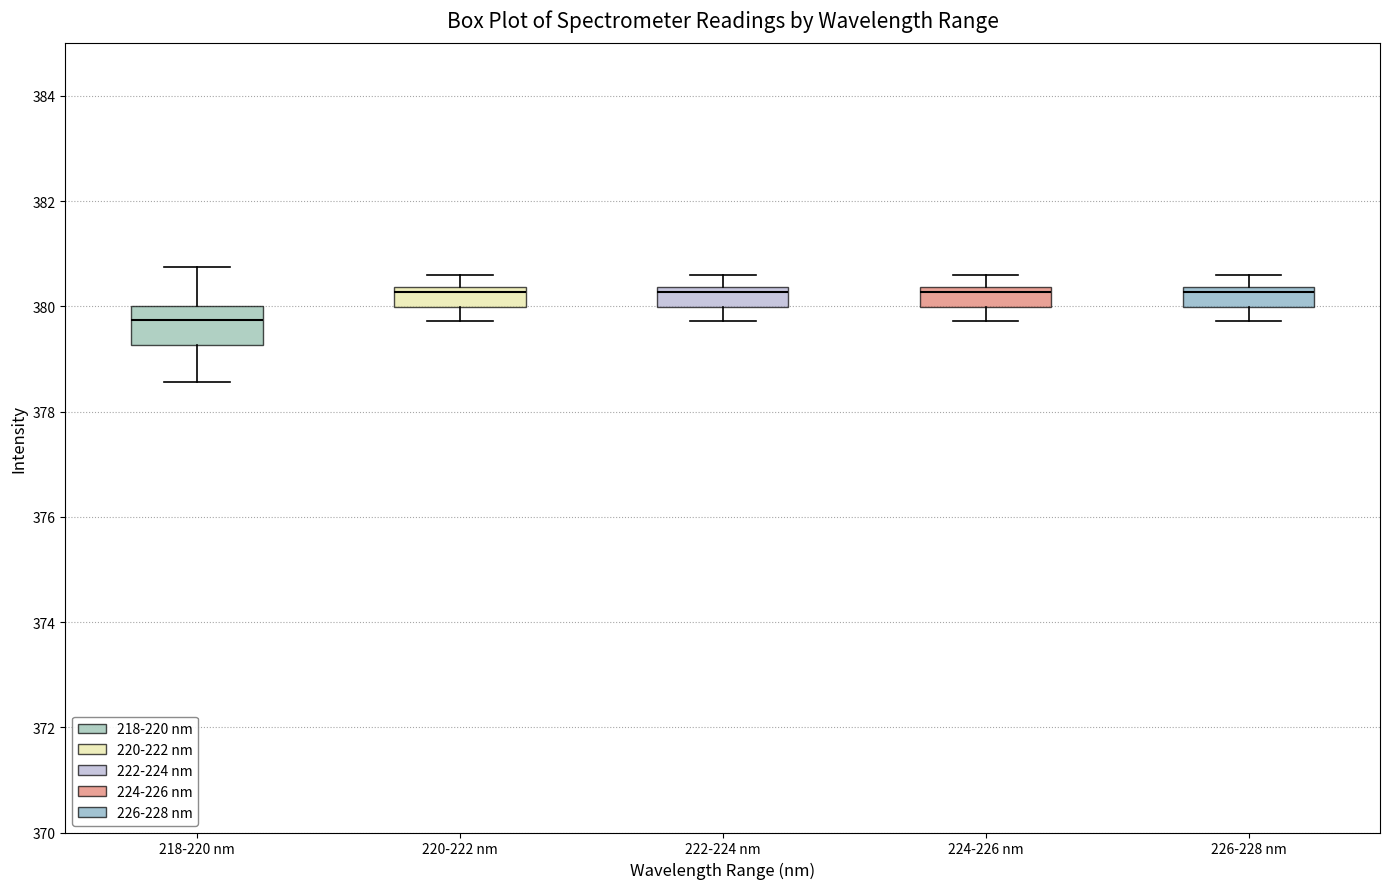

Where does the lower whisker of the box for 220-222 nm end on the y-axis? The values are not printed on the chart, so give them approximately, as read against the axis.

379.8